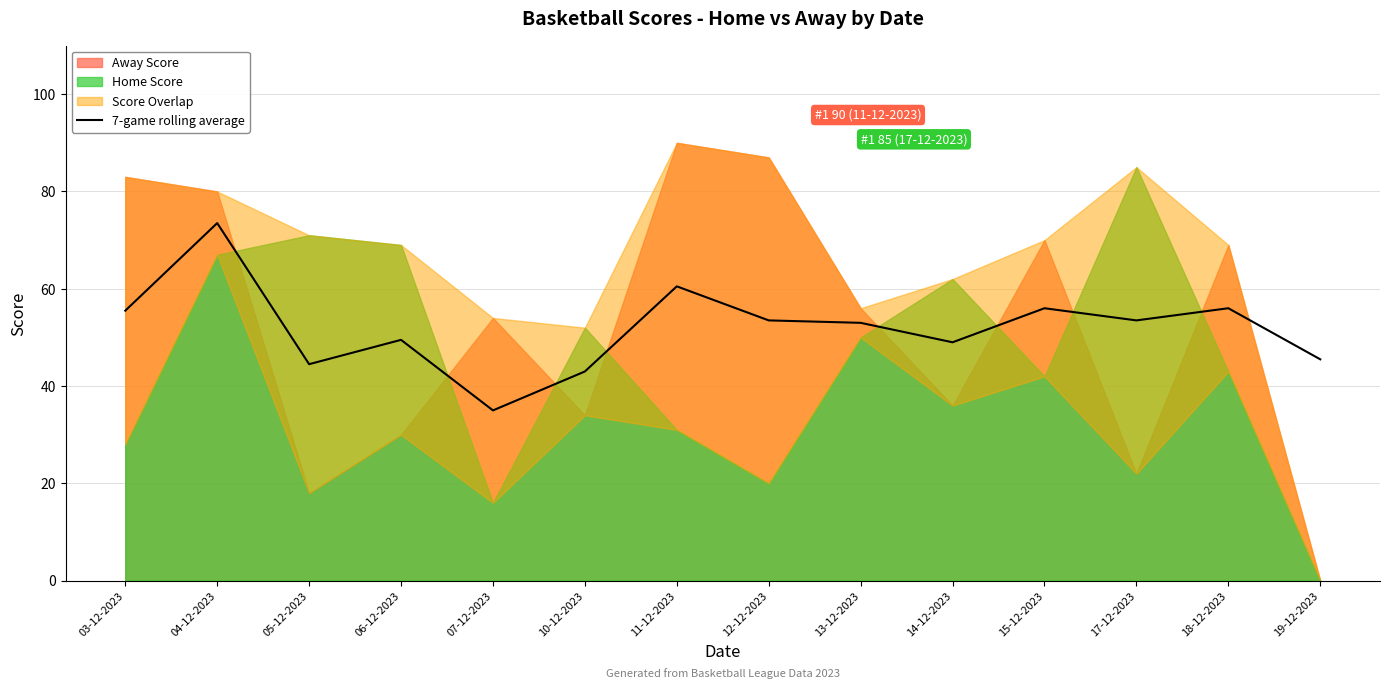

Which category has the lowest value in the 7-game rolling average series?

07-12-2023